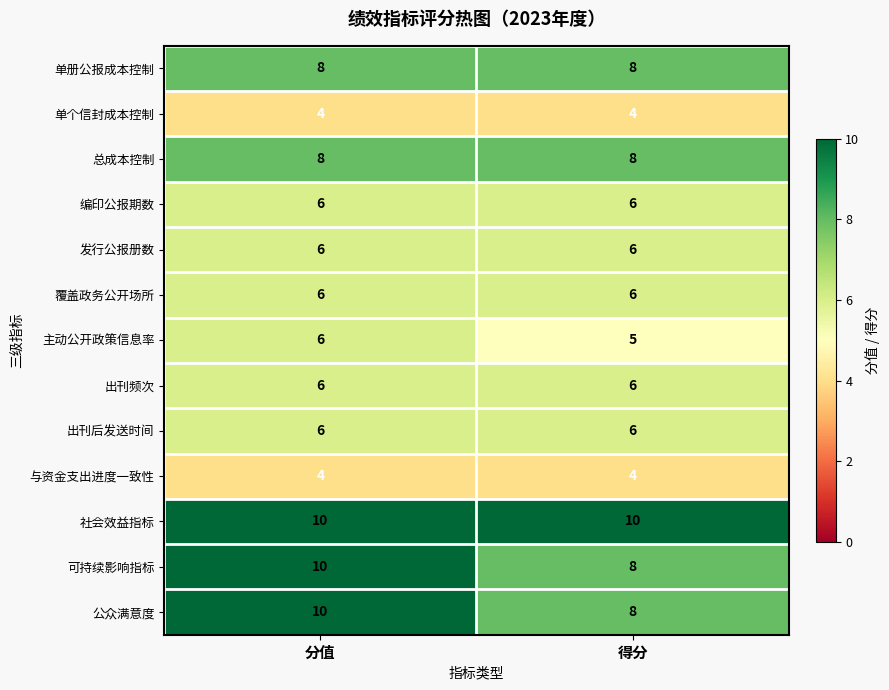

What is the sum of the 出刊频次 values at 分值 and 得分?

12